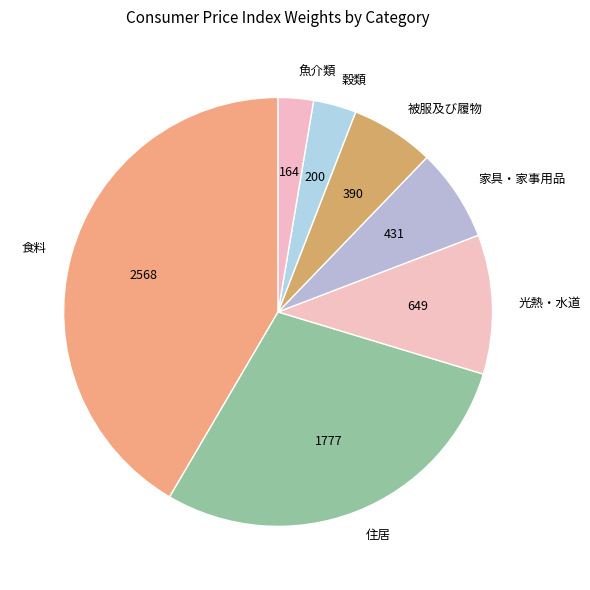

True or false: 魚介類 accounts for 3% of the total.

True